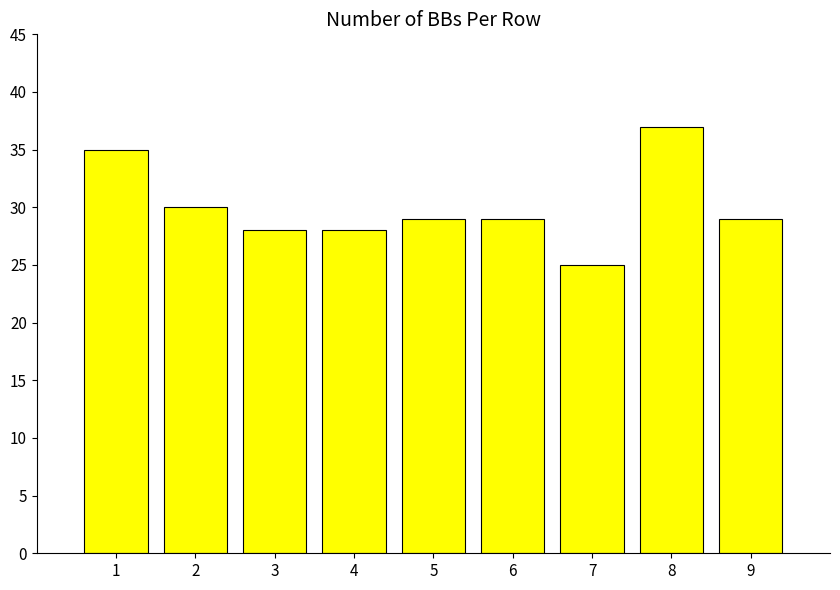

What is the change in value from 5 to 7?

-4